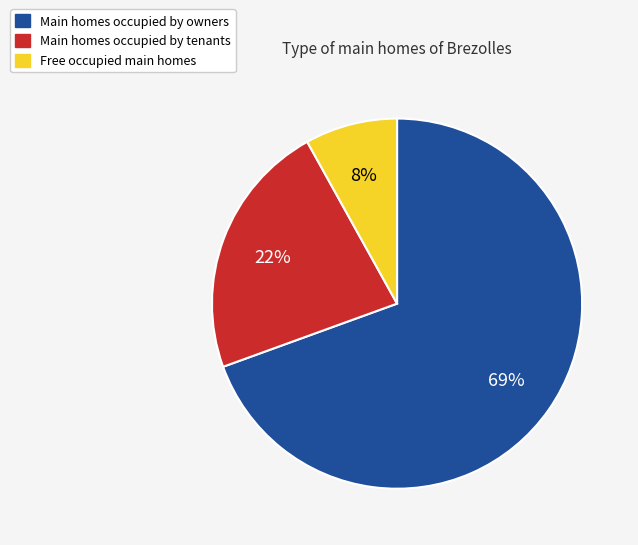

Is there a majority slice in this chart?

Yes